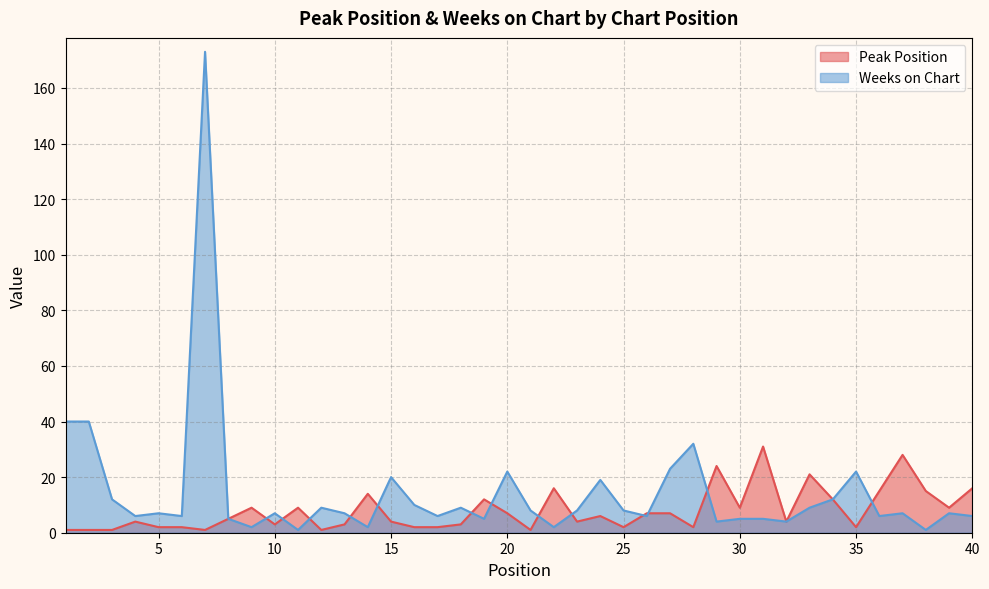

The Peak Position series shows 7 at 26. True or false?

True